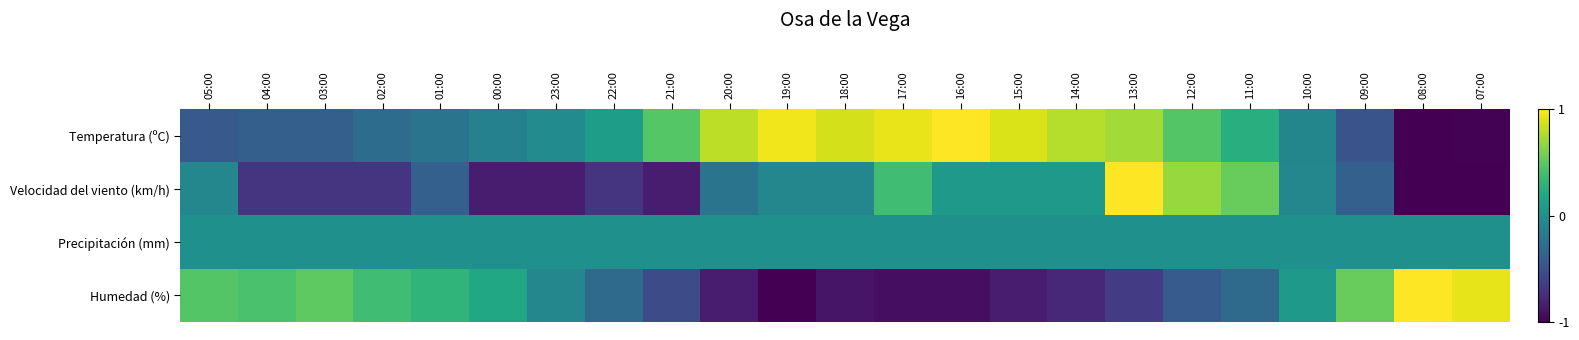

At how many categories does at least one series exceed 0?

22